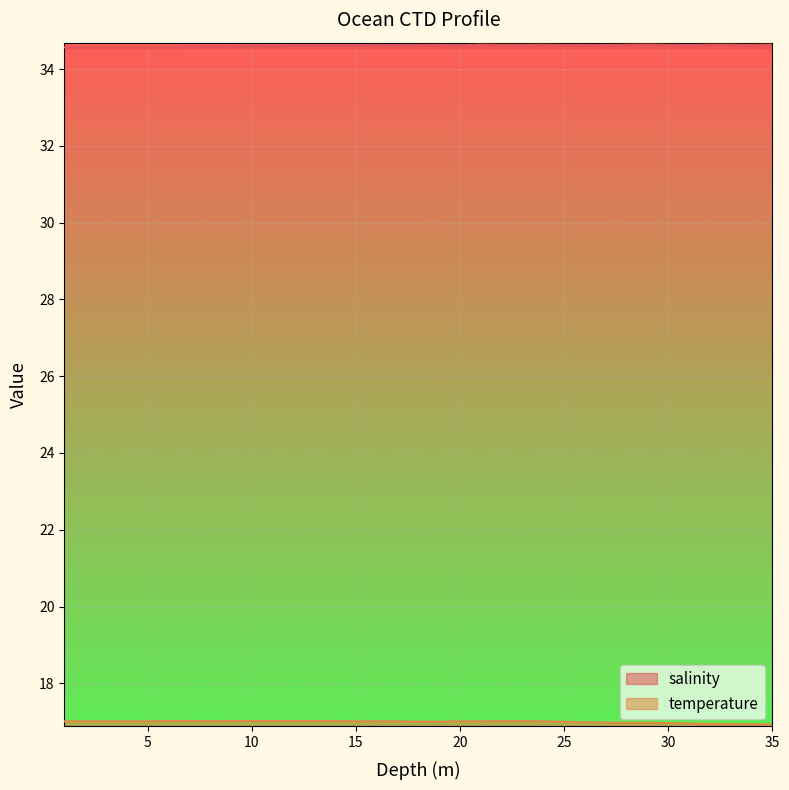

At which category does temperature reach its first local valley?

8.0